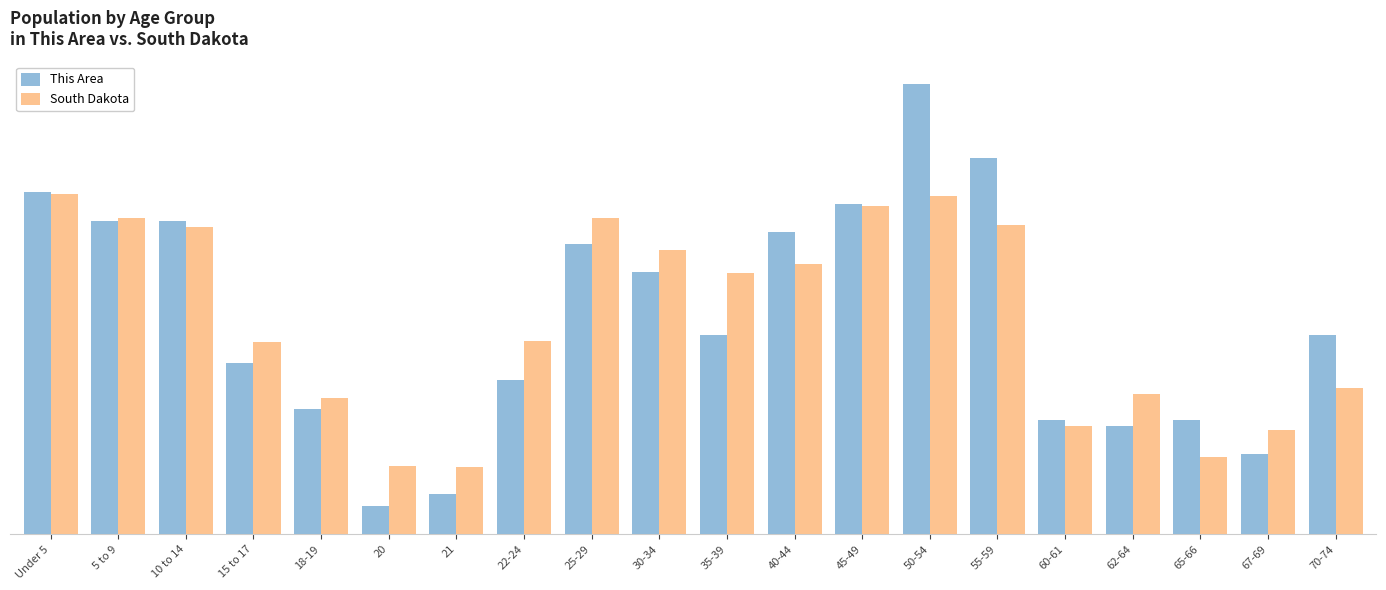

What value does the South Dakota series have at 45-49?

57519